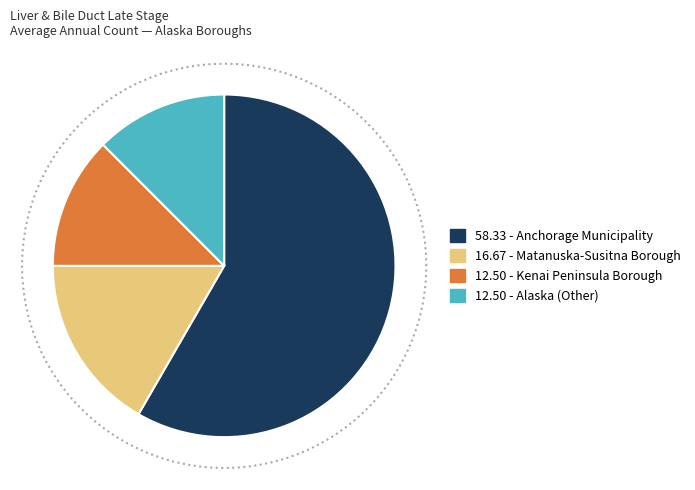

Does Anchorage Municipality account for over 50% of the chart?

Yes